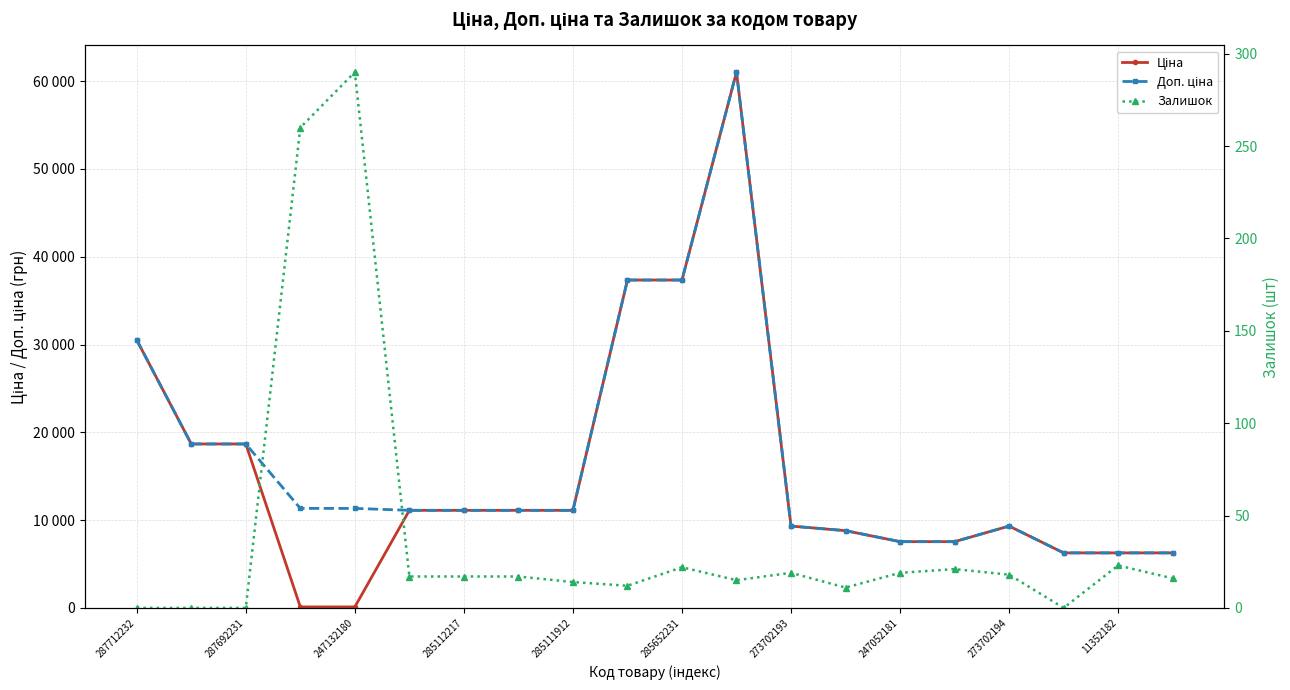

What is the sum of all Доп. ціна values?

332020.6